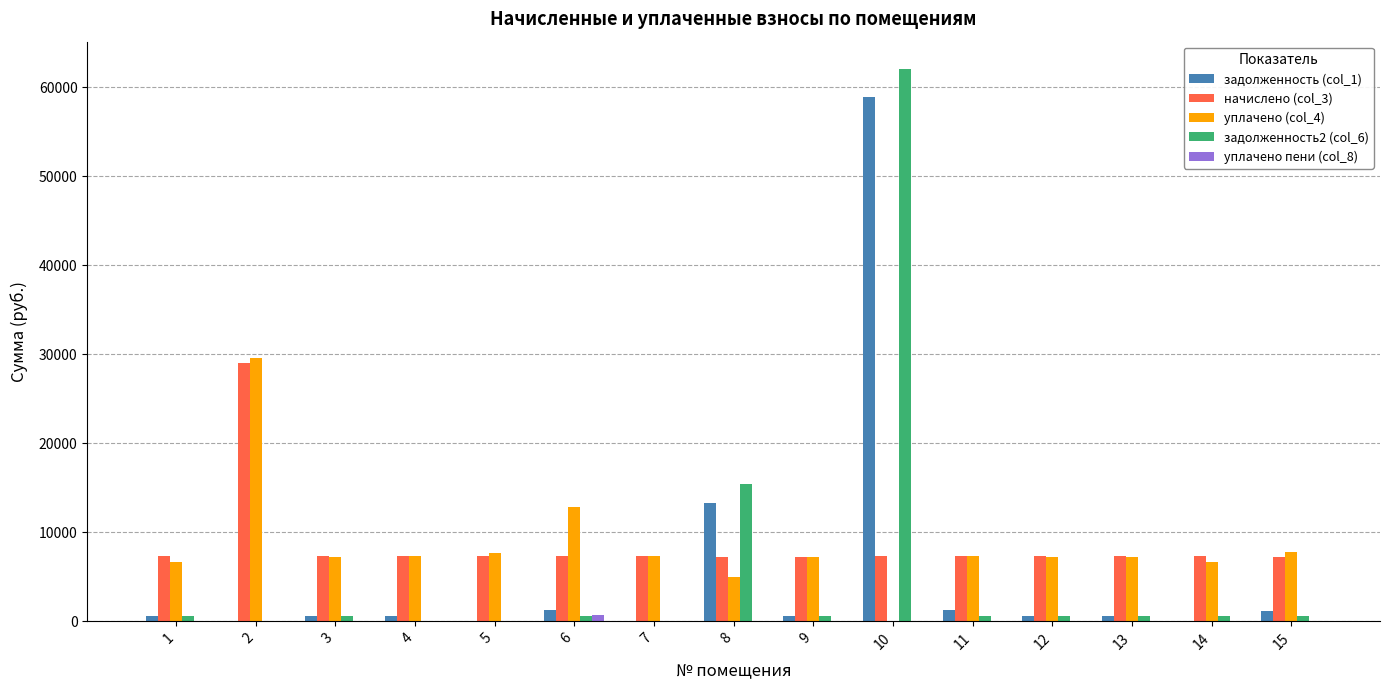

At which category is the sum across all series the highest?

10